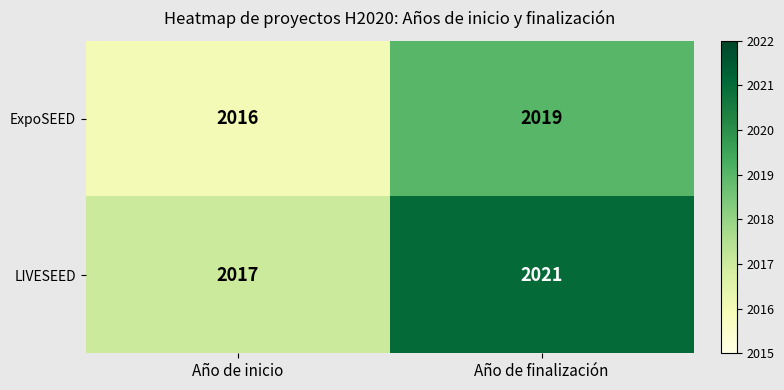

Reading left to right, extract all data points from this chart.

ExpoSEED: Año de inicio=2016	Año de finalización=2019
LIVESEED: Año de inicio=2017	Año de finalización=2021